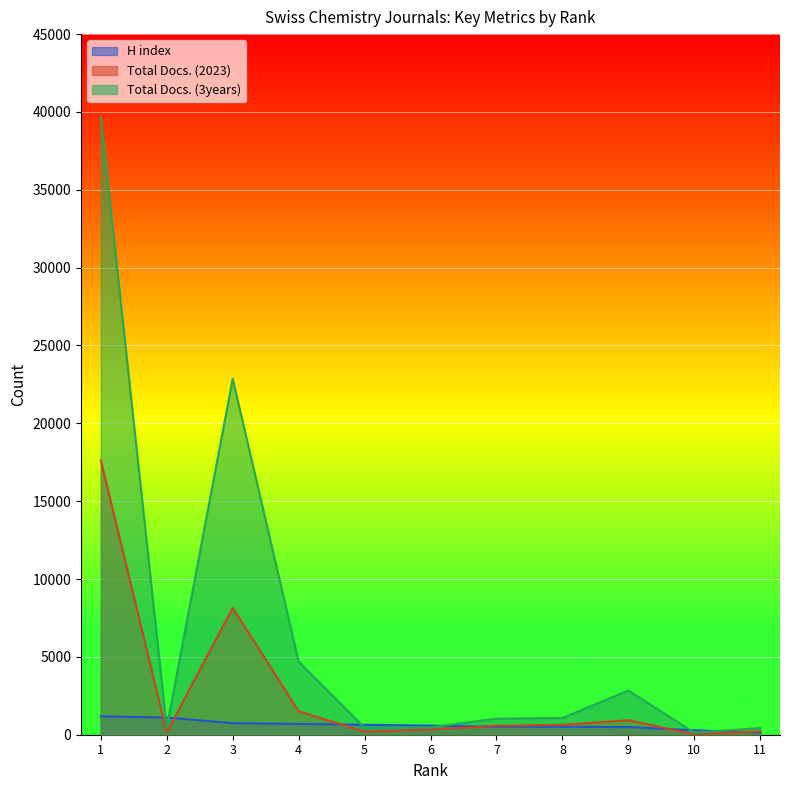

The Total Docs. (3years) series shows 22863 at 3. True or false?

True